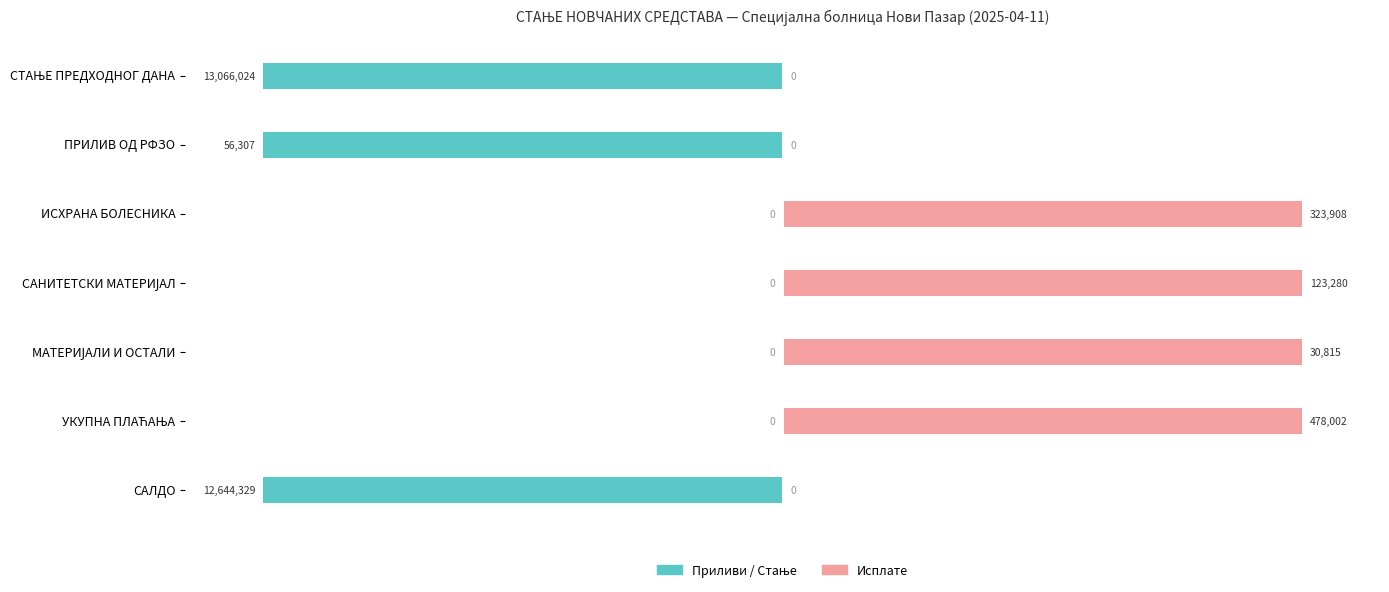

Which series has the largest range (max minus min)?

Приливи / Стање